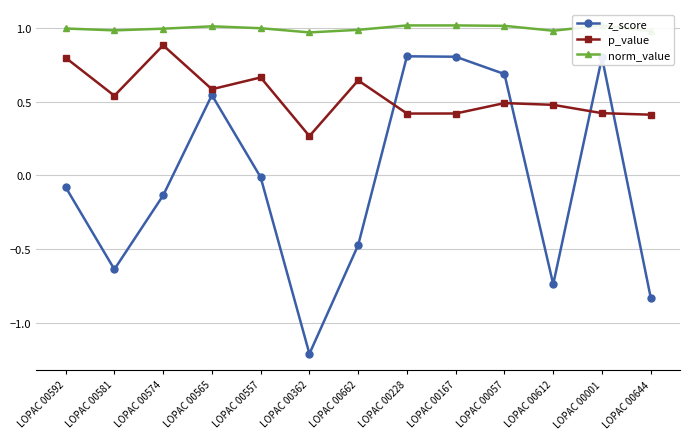

What is the difference between the p_value values at LOPAC 00057 and LOPAC 00644?

0.1